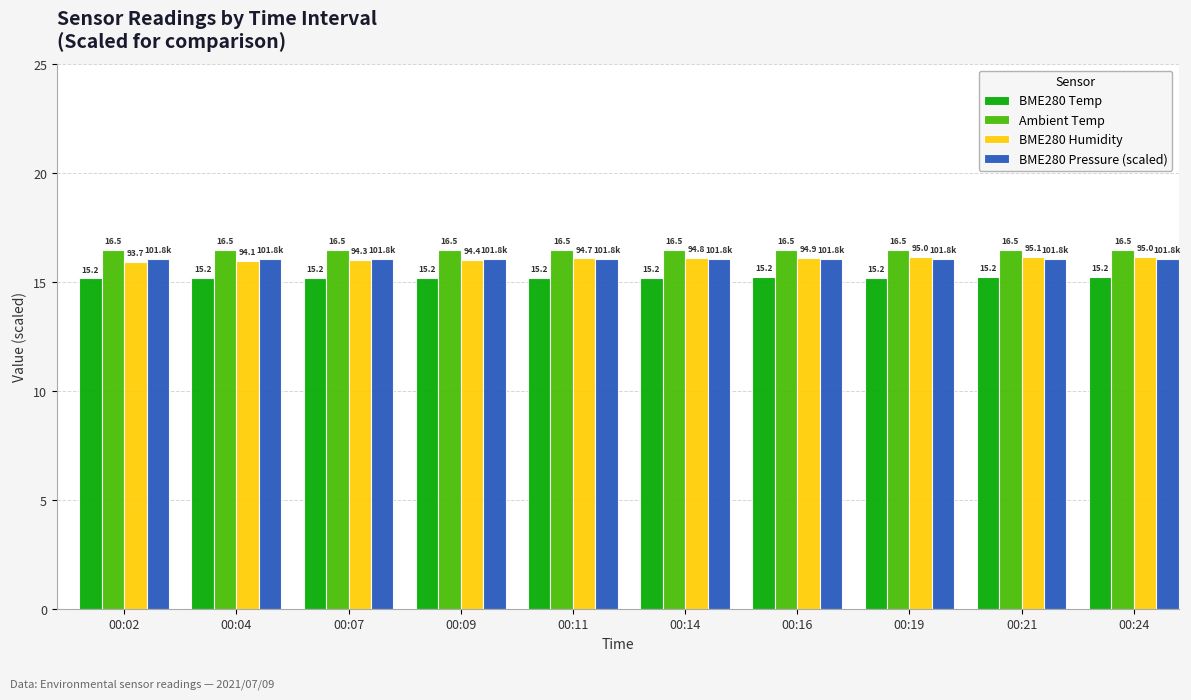

What is the sum of the Ambient Temp values at 00:19 and 00:02?

33.0